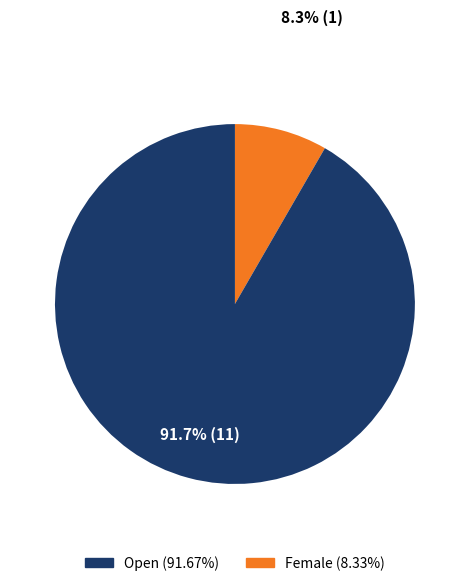

Does any single category account for the majority?

Yes